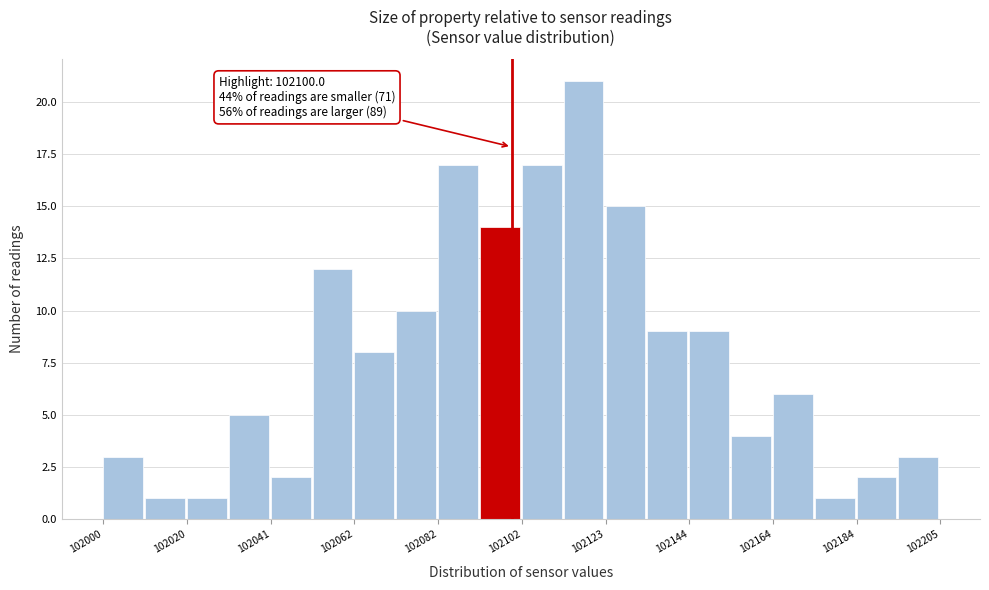

Around what value on the x-axis is the tallest bar? Give the approximate position of its centre, as read against the axis.

102120